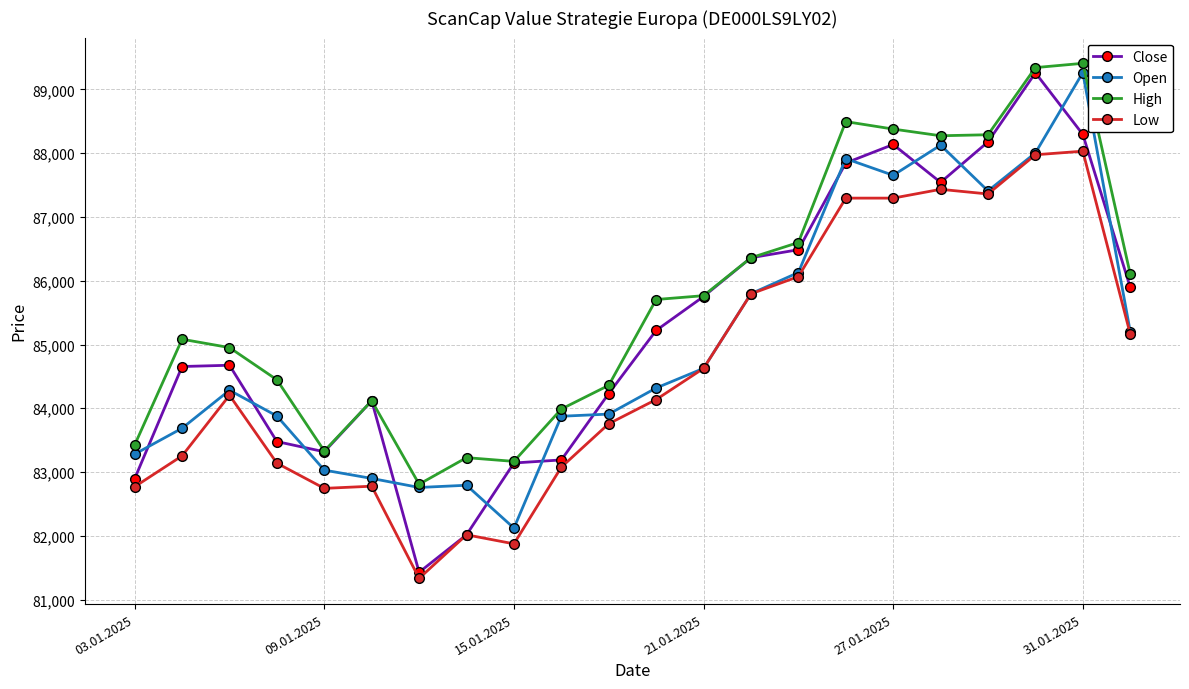

At how many categories does at least one series exceed 82473?

22